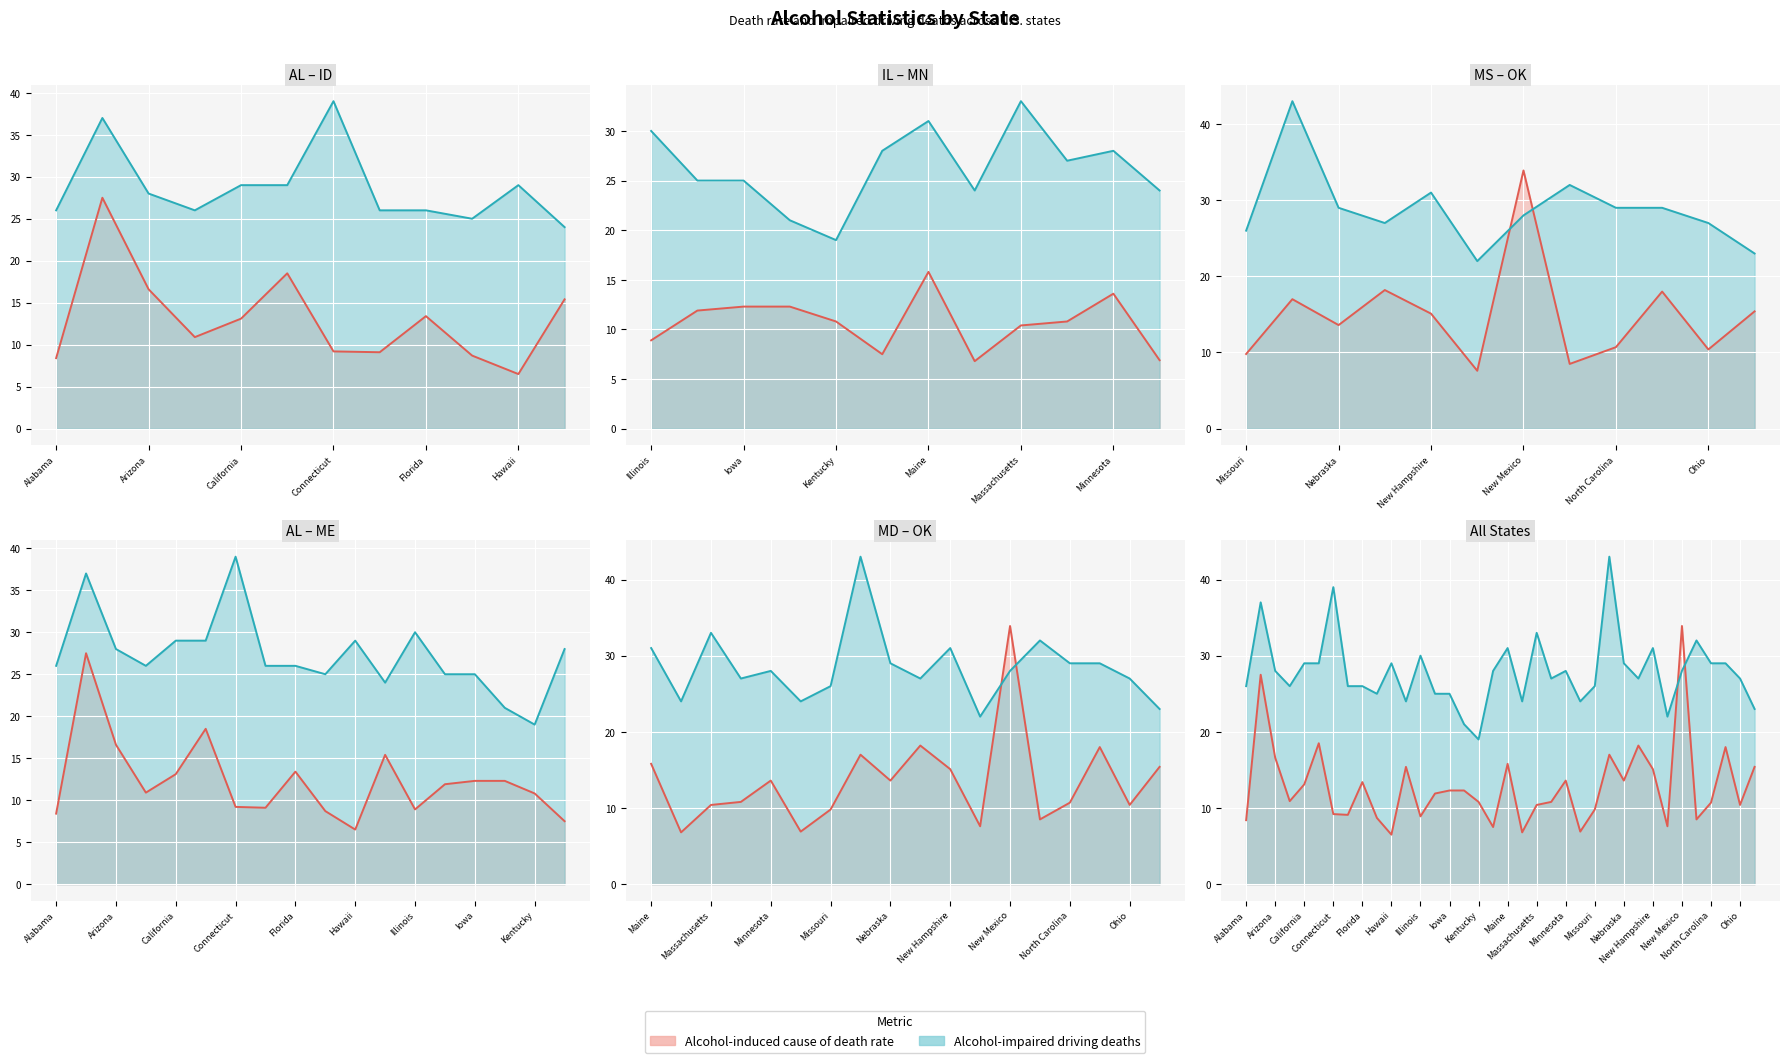

How many intersections are there between Alcohol-impaired driving deaths and Alcohol-induced cause of death rate?

2